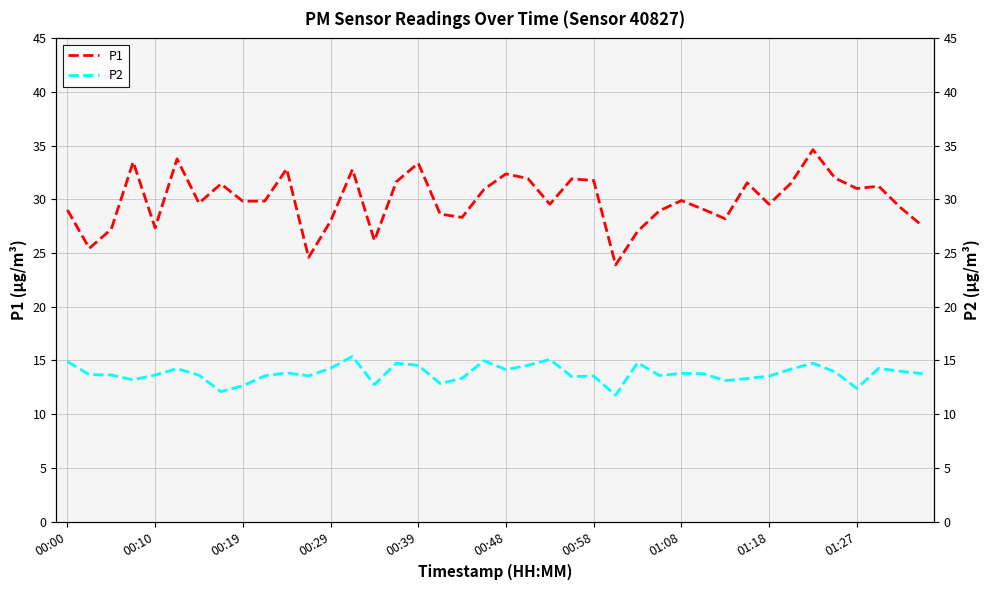

Count the number of data series in this chart.

2